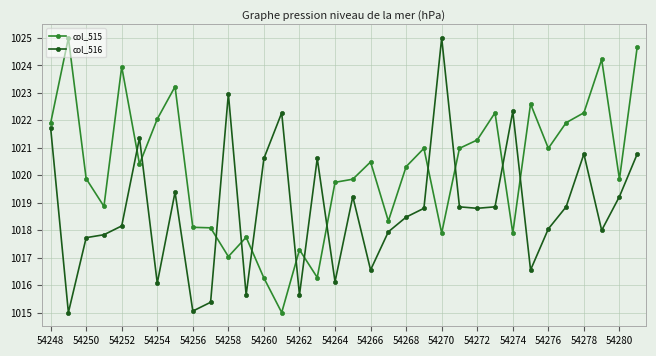

What is the highest value of the col_515 series?

1025.0